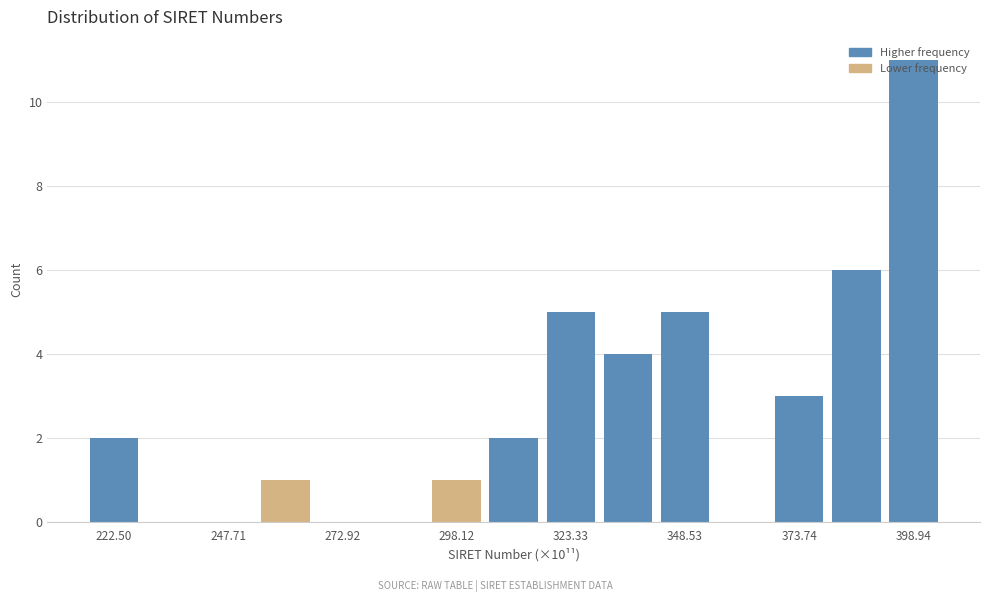

Around what value on the x-axis is the tallest bar? Give the approximate position of its centre, as read against the axis.

400